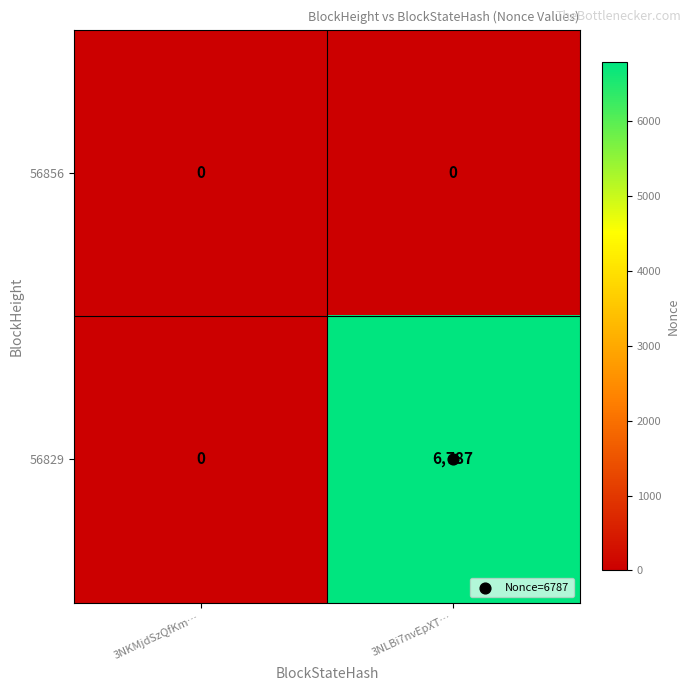

Which series changed the most between 3NKMjdSzQfKm… and 3NLBi7nvEpXT…?

56829